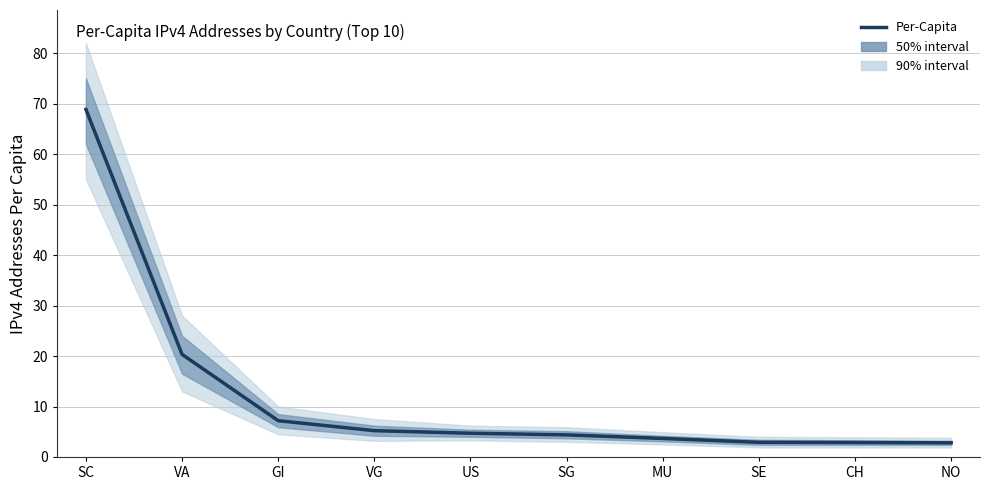

What is the maximum value shown in the chart?

68.9